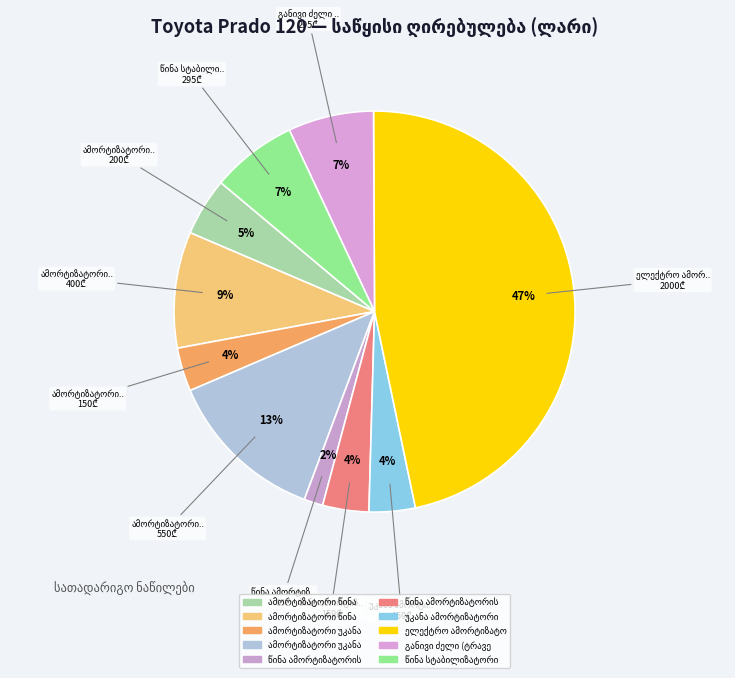

How many slices are in this pie chart?

10